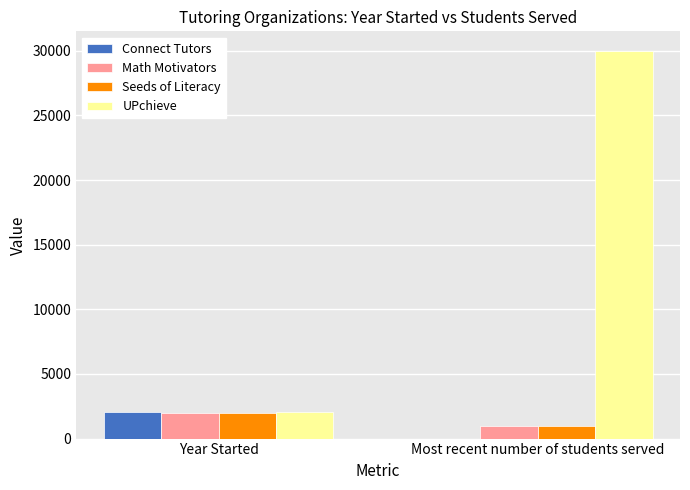

What is the sum of all Math Motivators values?

3016